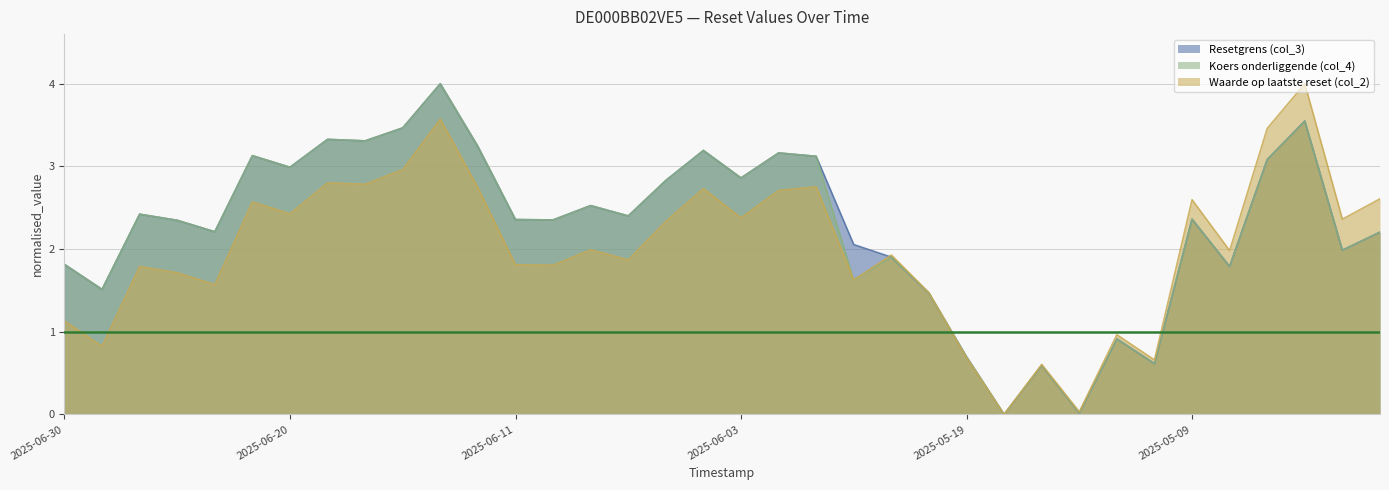

List the series in order of their peak value, highest first.

Resetgrens (col_3), Koers onderliggende (col_4), Waarde op laatste reset (col_2)